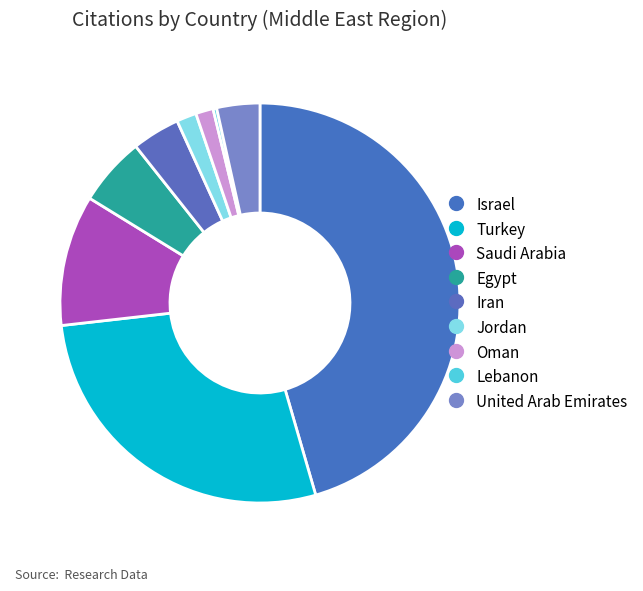

Count the number of slices in the pie.

9